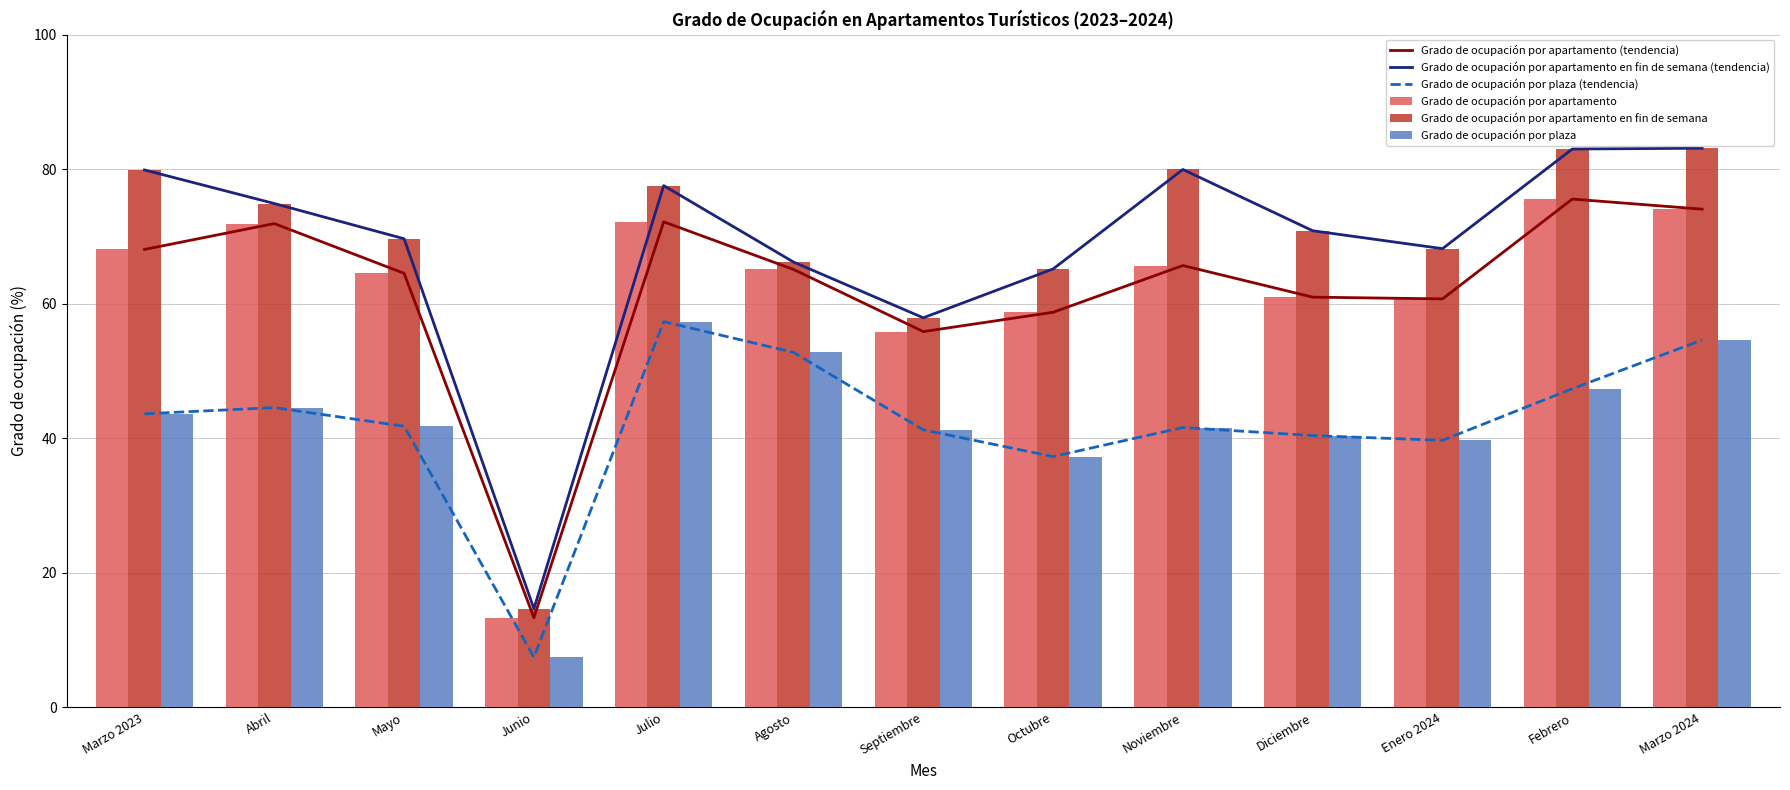

Between Marzo 2023 and Octubre, which series saw the biggest shift?

Grado de ocupación por apartamento en fin de semana (tendencia)